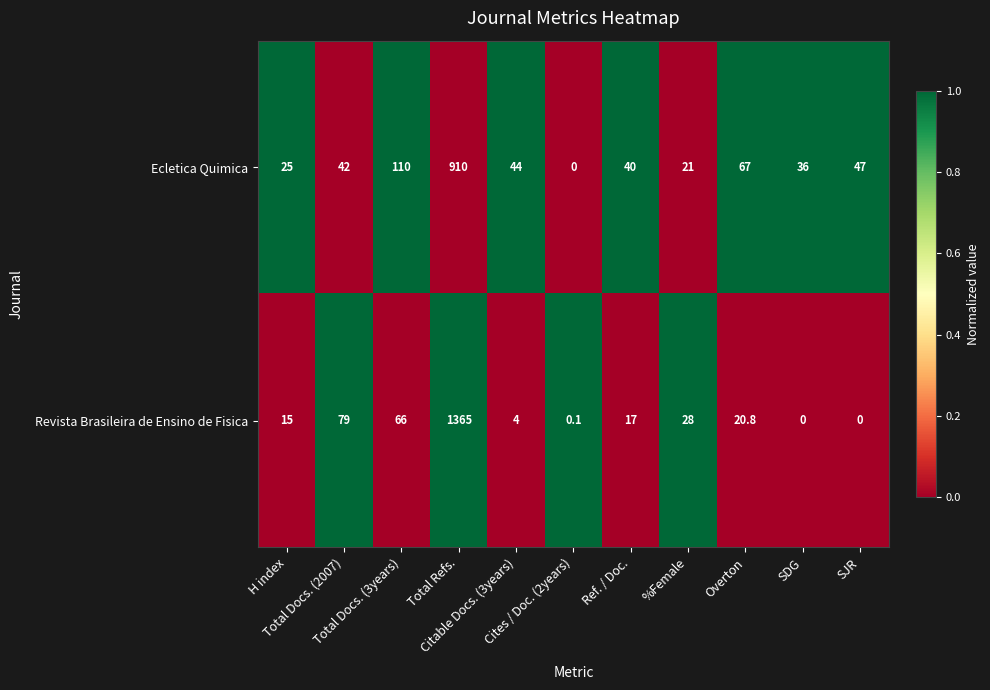

Which series has the largest total across all categories?

Revista Brasileira de Ensino de Fisica